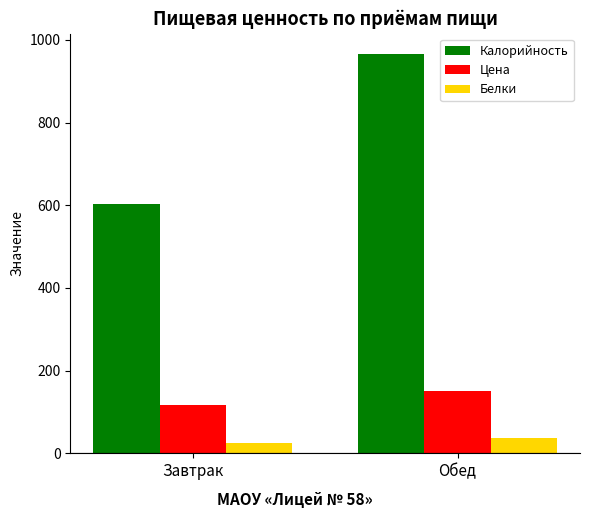

What is the difference between the maximum and minimum values in the Белки series?

13